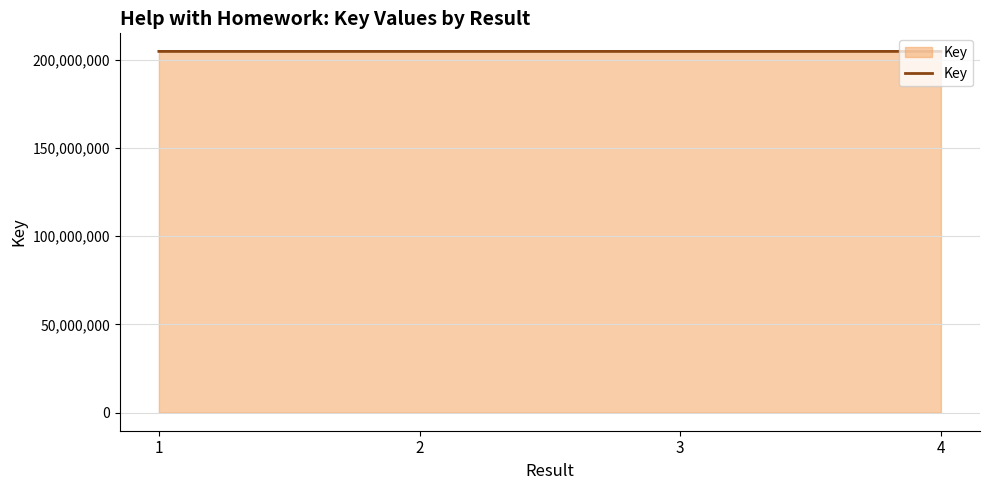

What is the maximum value shown in the chart?

204797815